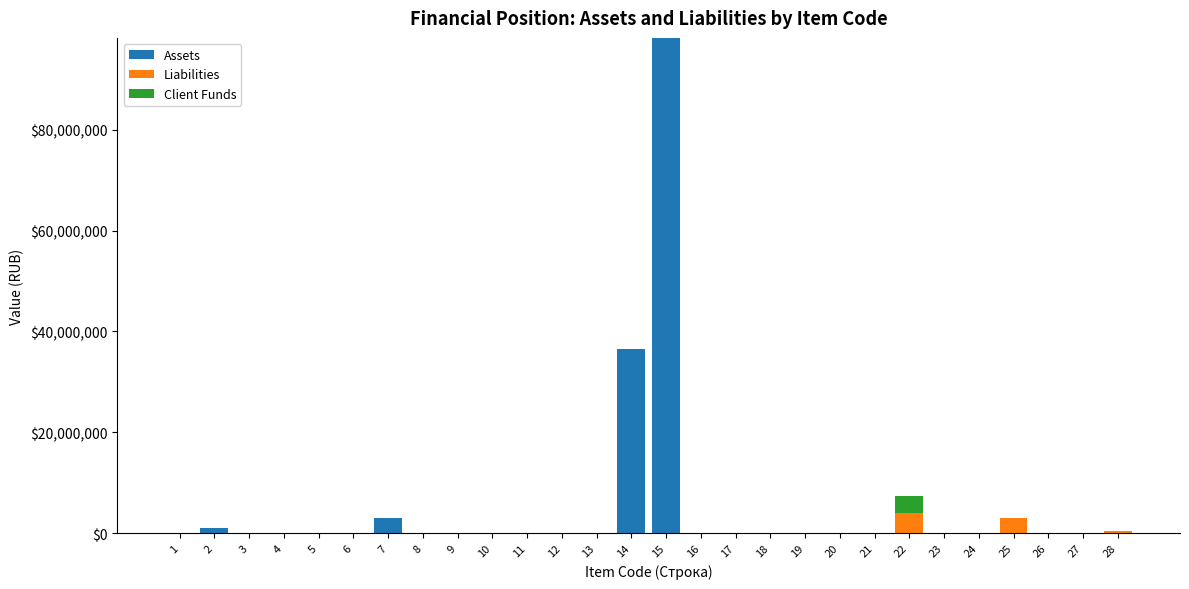

The value of Assets at 1 is 0.0. True or false?

True